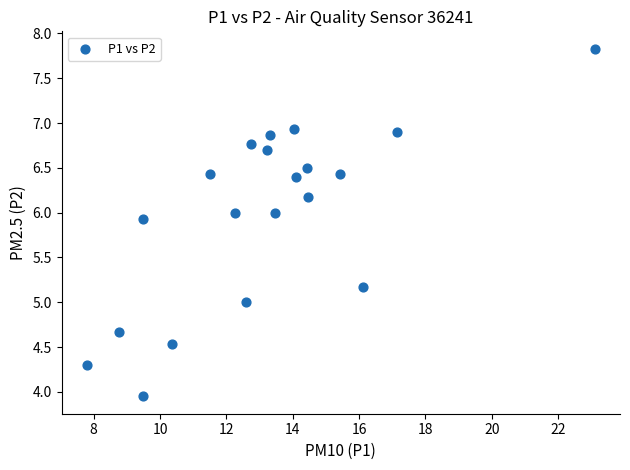

What is the range of Y values (max minus min)?

3.9